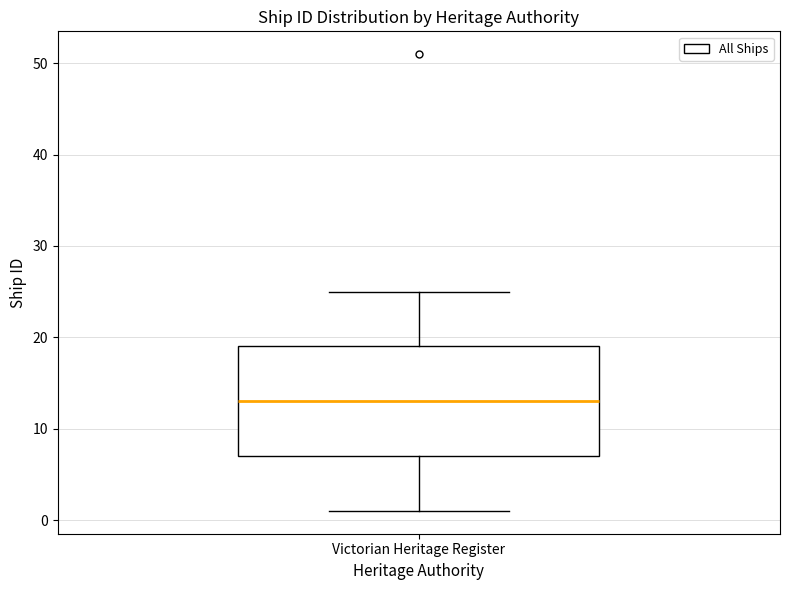

Read this box plot against the y-axis: the position of the median line, the range covered by the box, and the ends of both whiskers. The values are not printed on the chart, so give them approximately, as read against the axis.

median 13, box 7 to 19, whiskers 1 to 25